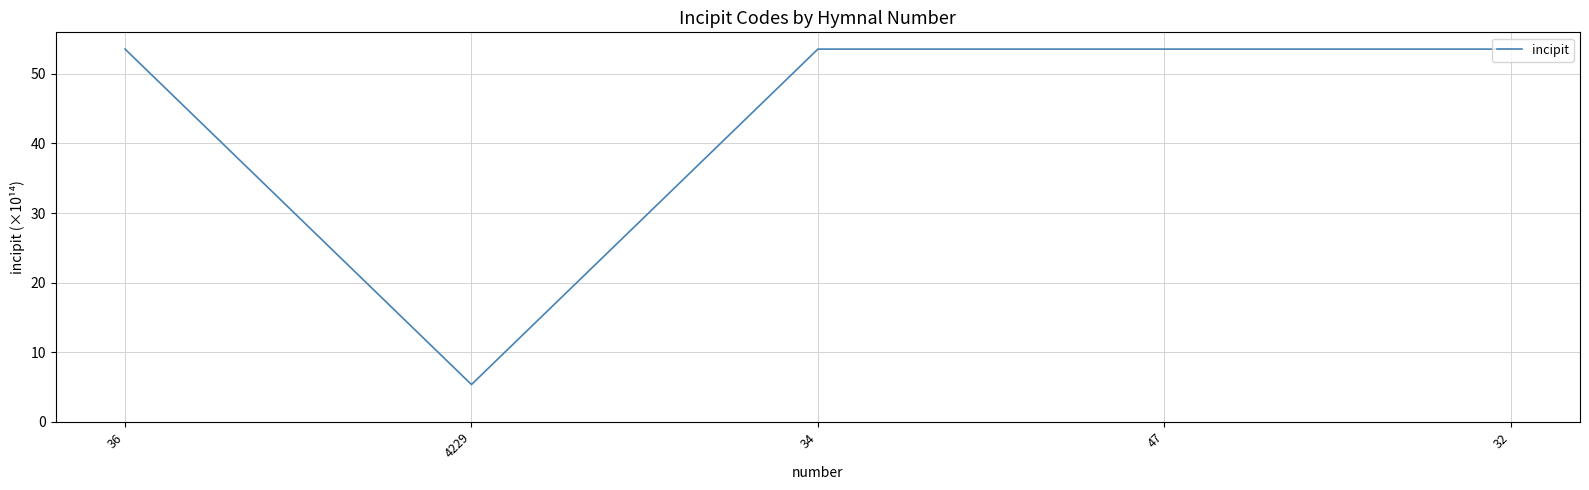

What is the greatest value displayed?

53.6